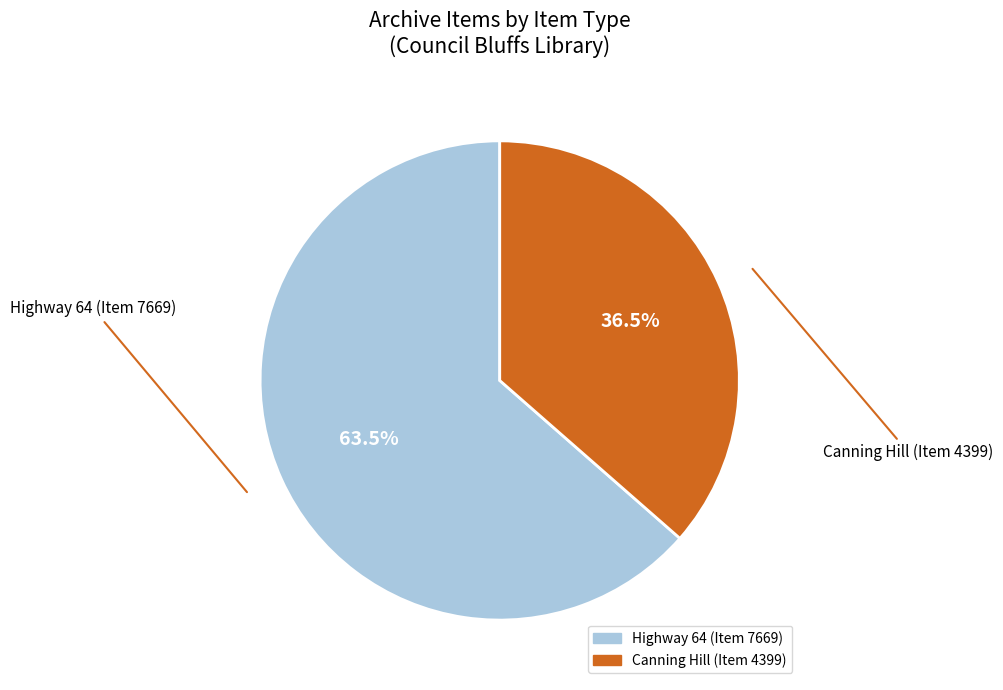

Between Highway 64 (Item 7669) and Canning Hill (Item 4399), which is larger?

Highway 64 (Item 7669)